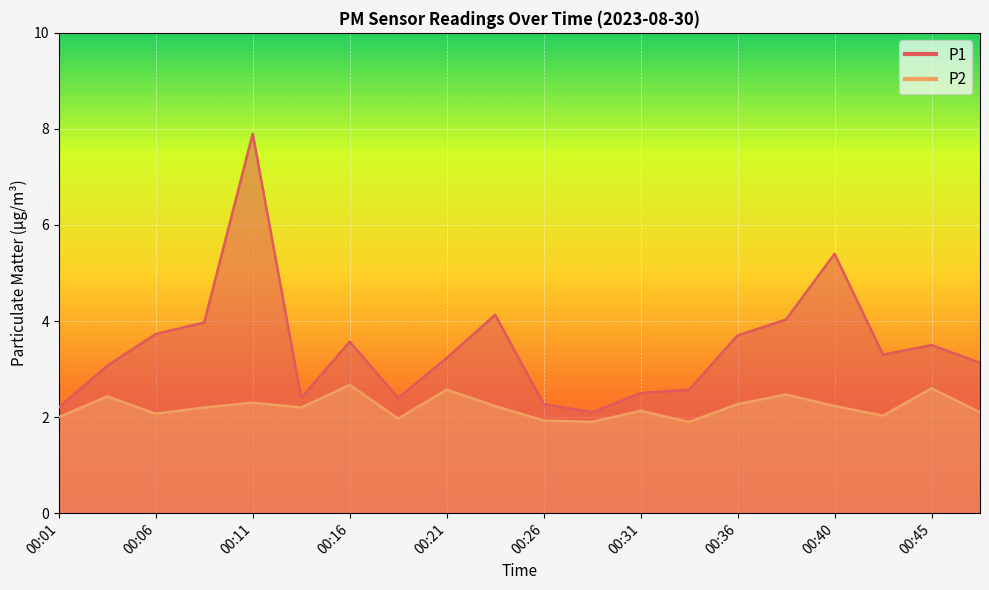

What is the total value across all series at 00:21?

5.8